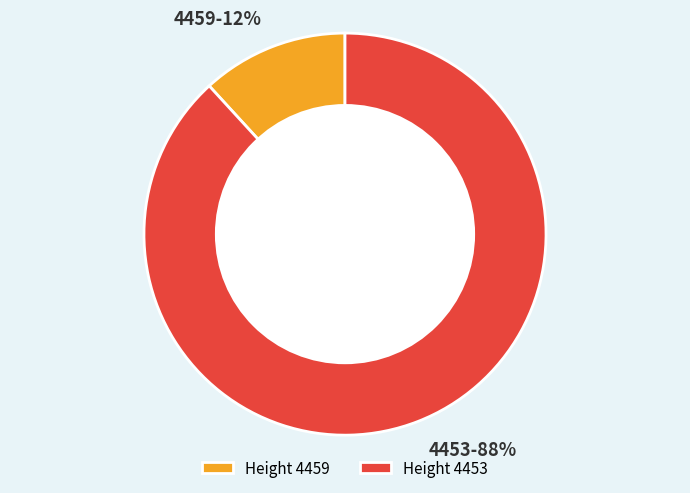

How many slices are in this pie chart?

2